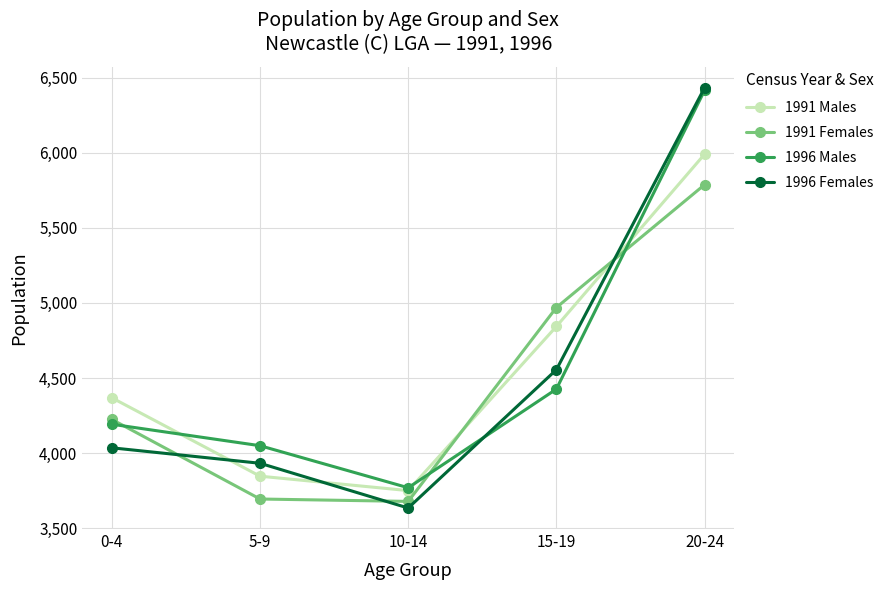

Between which two adjacent categories do 1991 Males and 1996 Females first intersect?

0-4 and 5-9